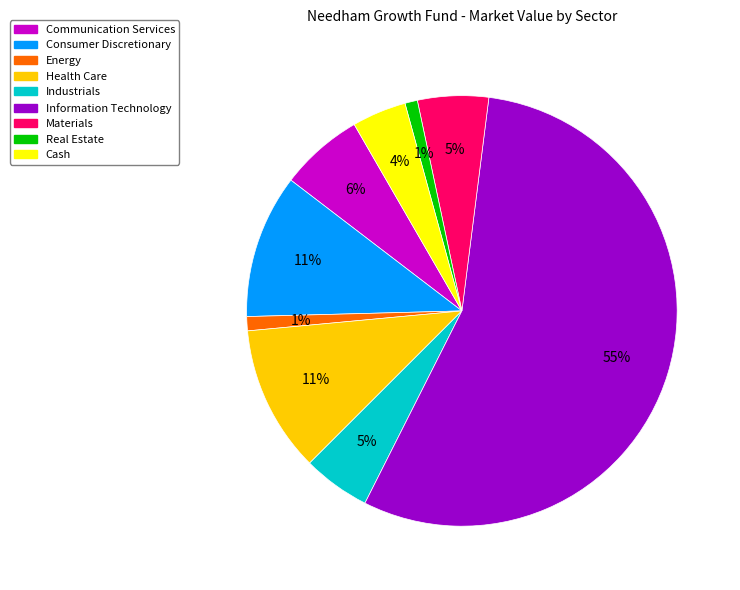

What is the largest slice in the pie chart?

Information Technology